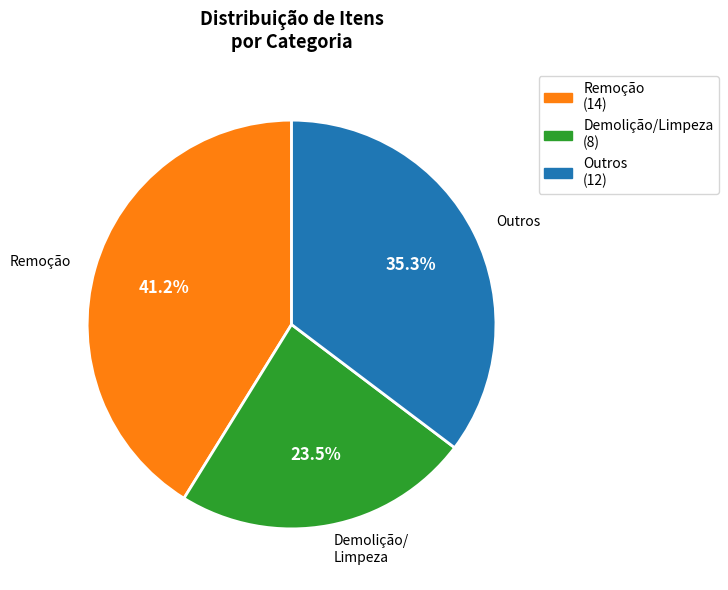

Is there any slice that represents more than half of the pie?

No